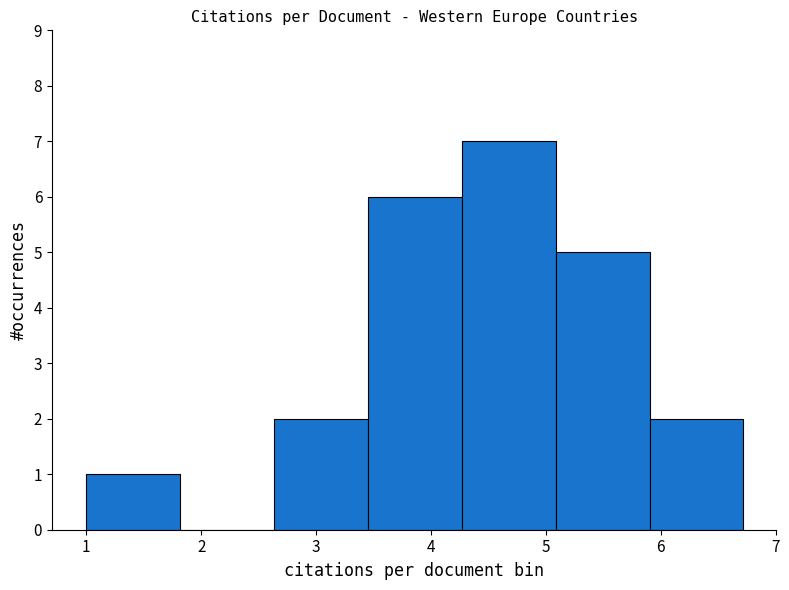

Reading left to right, list every bar in this chart as the range it spans on the x-axis followed by its height. Neither the bar edges nor the heights are printed on the chart, so give them approximately, as read against the axes.

1.0 to 1.8: 1
1.8 to 2.6: 0
2.6 to 3.5: 2
3.5 to 4.3: 6
4.3 to 5.1: 7
5.1 to 5.9: 5
5.9 to 6.7: 2